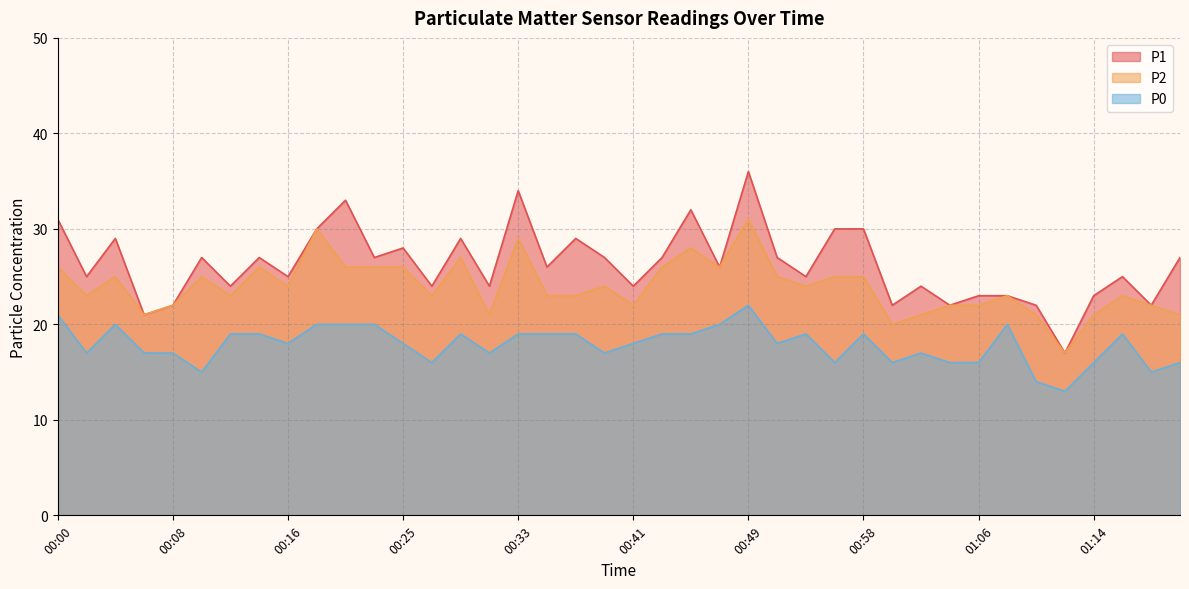

Which category has the highest value in the P0 series?

00:49